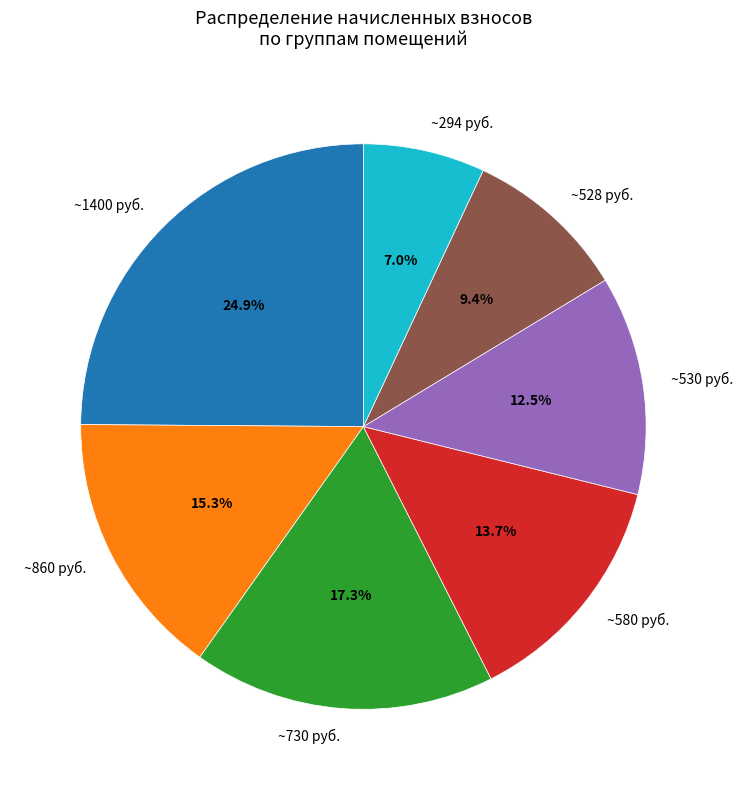

Approximately how many times larger is the value at ~580 руб. compared to ~860 руб.?

0.9